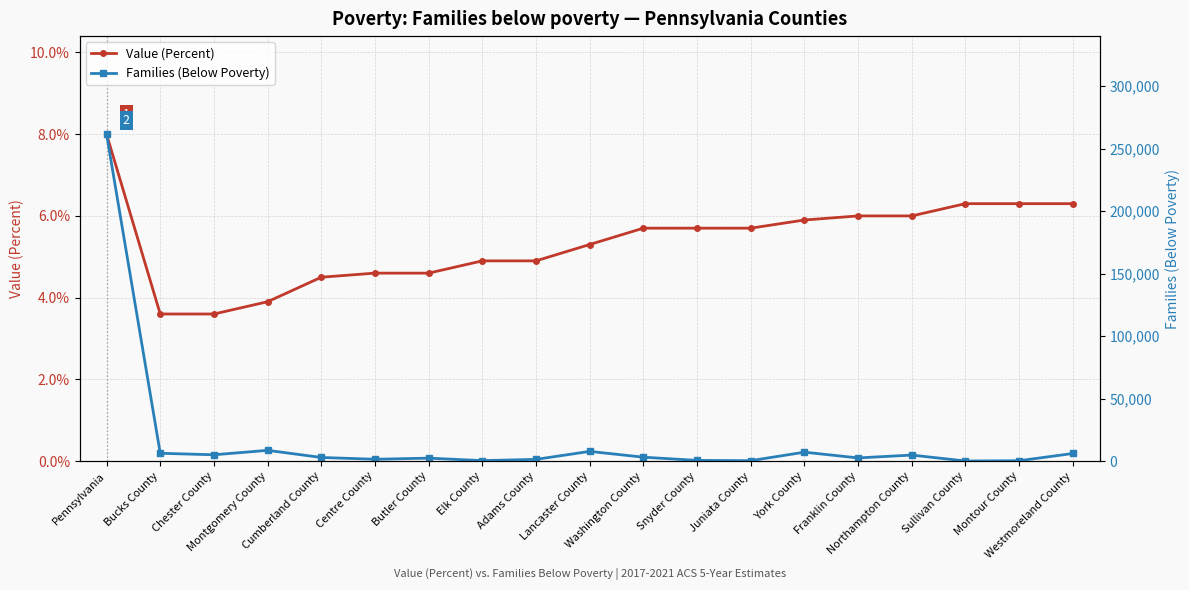

How many lines are shown in the chart?

2